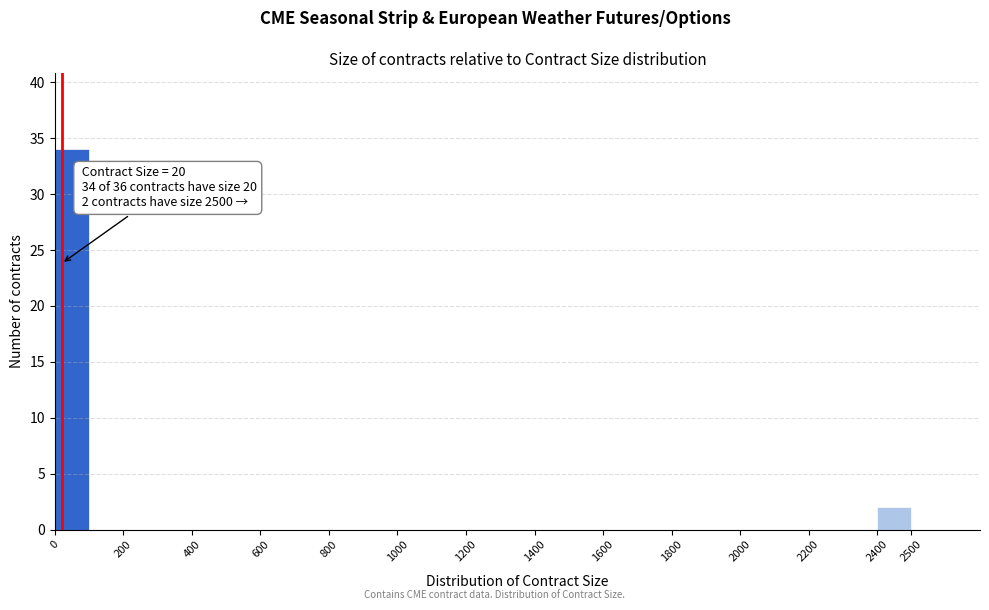

Which range on the x-axis has the tallest bar?

0 to 100